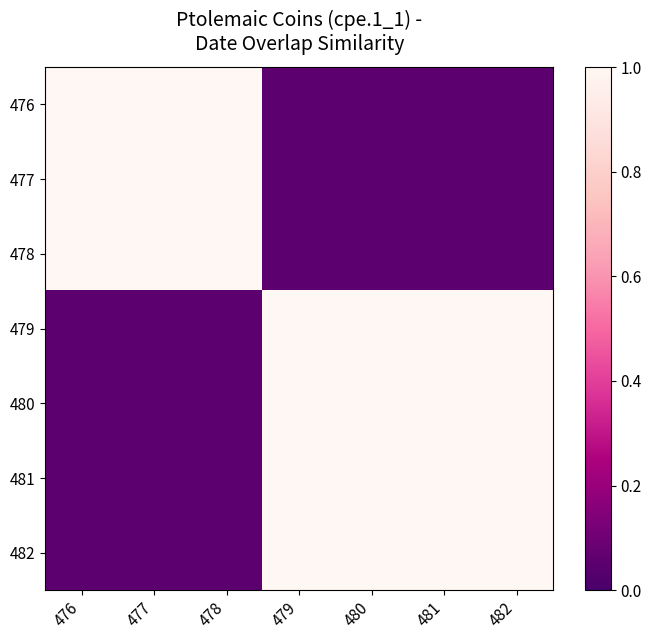

At which category is the sum across all series the highest?

479